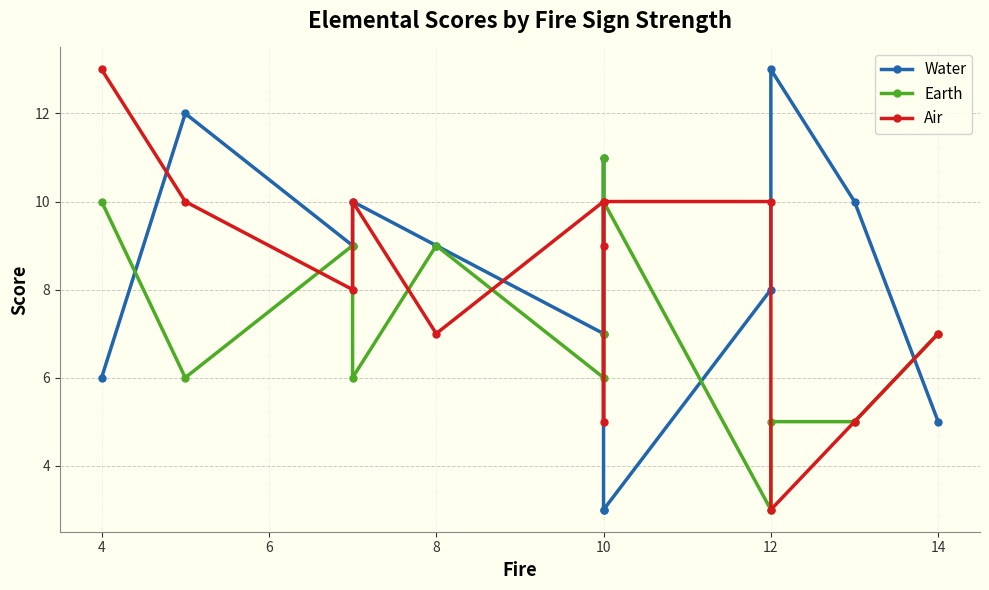

What is the average value of the Earth series?

7